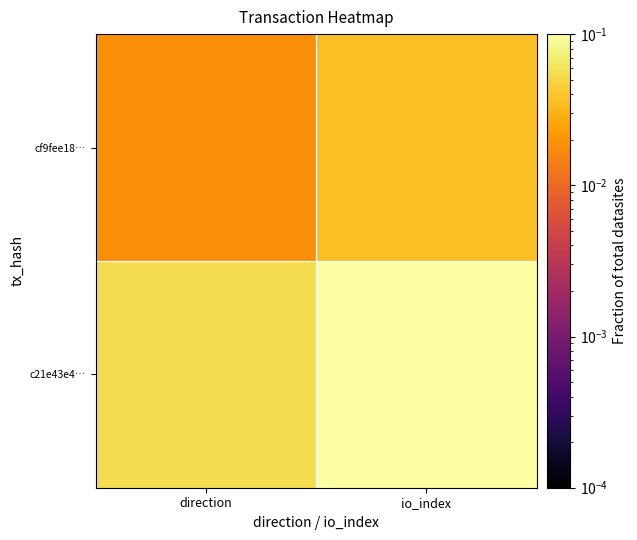

Which series has the largest range (max minus min)?

c21e43e4…